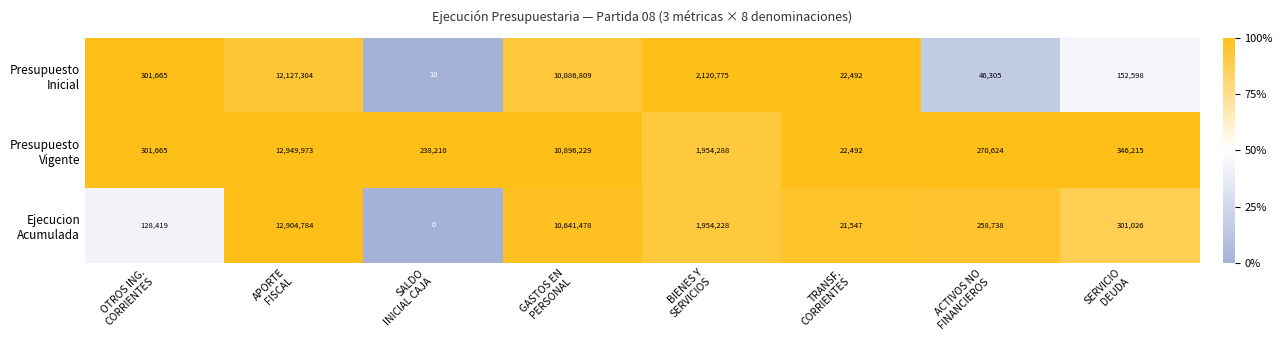

At how many categories does at least one series exceed 0?

8